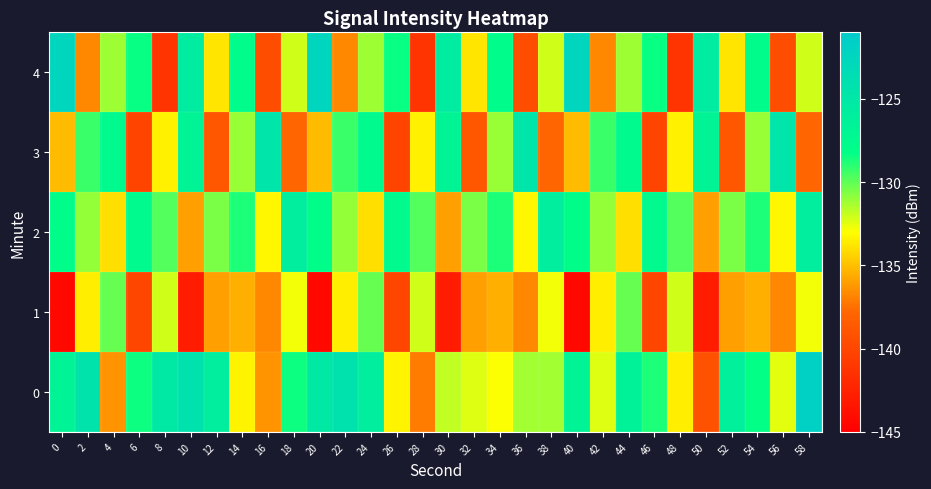

What is the spread (max minus min) of values at 10?

18.7